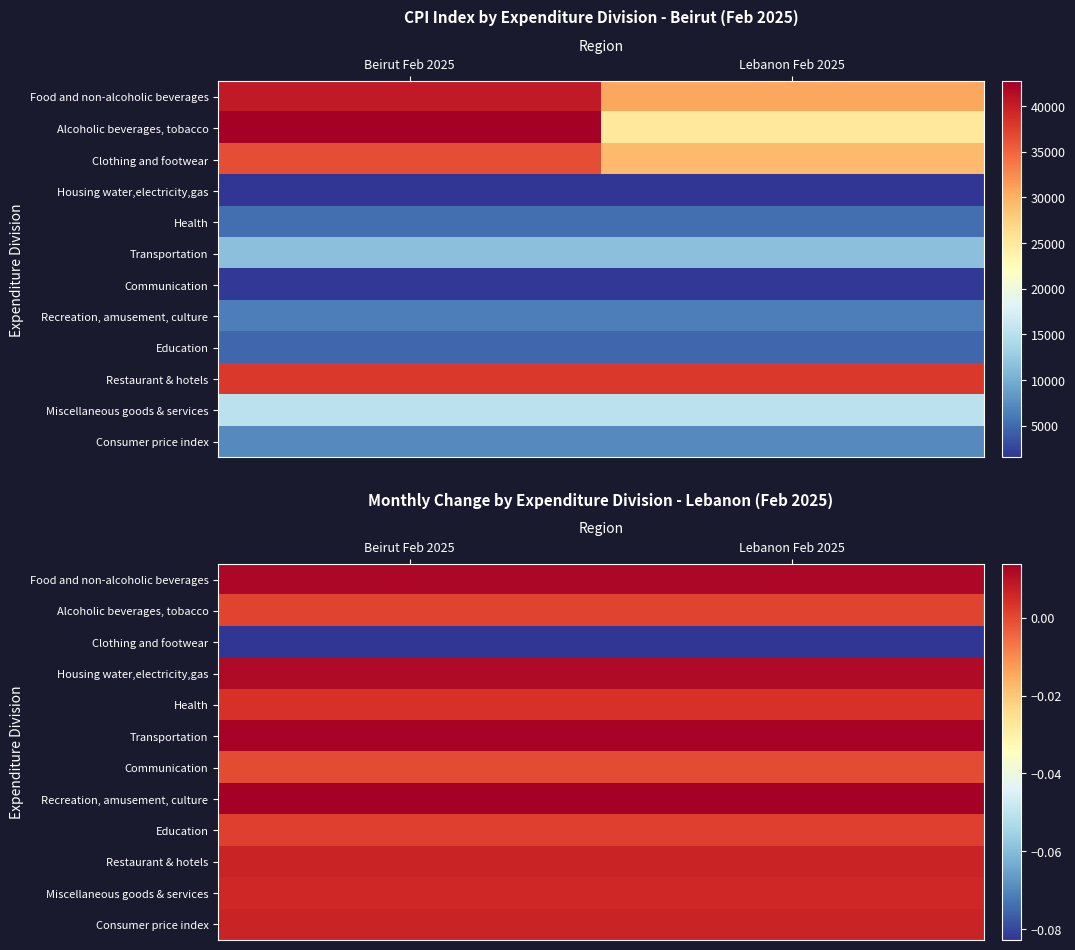

Between Beirut Feb 2025 and Lebanon Feb 2025, which is larger?

Beirut Feb 2025